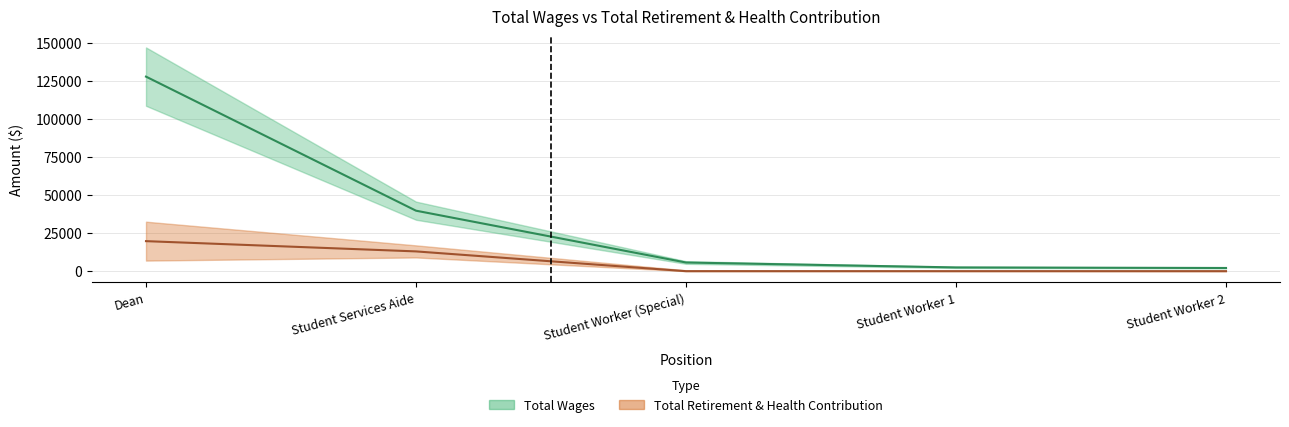

Between Student Services Aide and Student Worker 2, which series saw the biggest shift?

total_wages